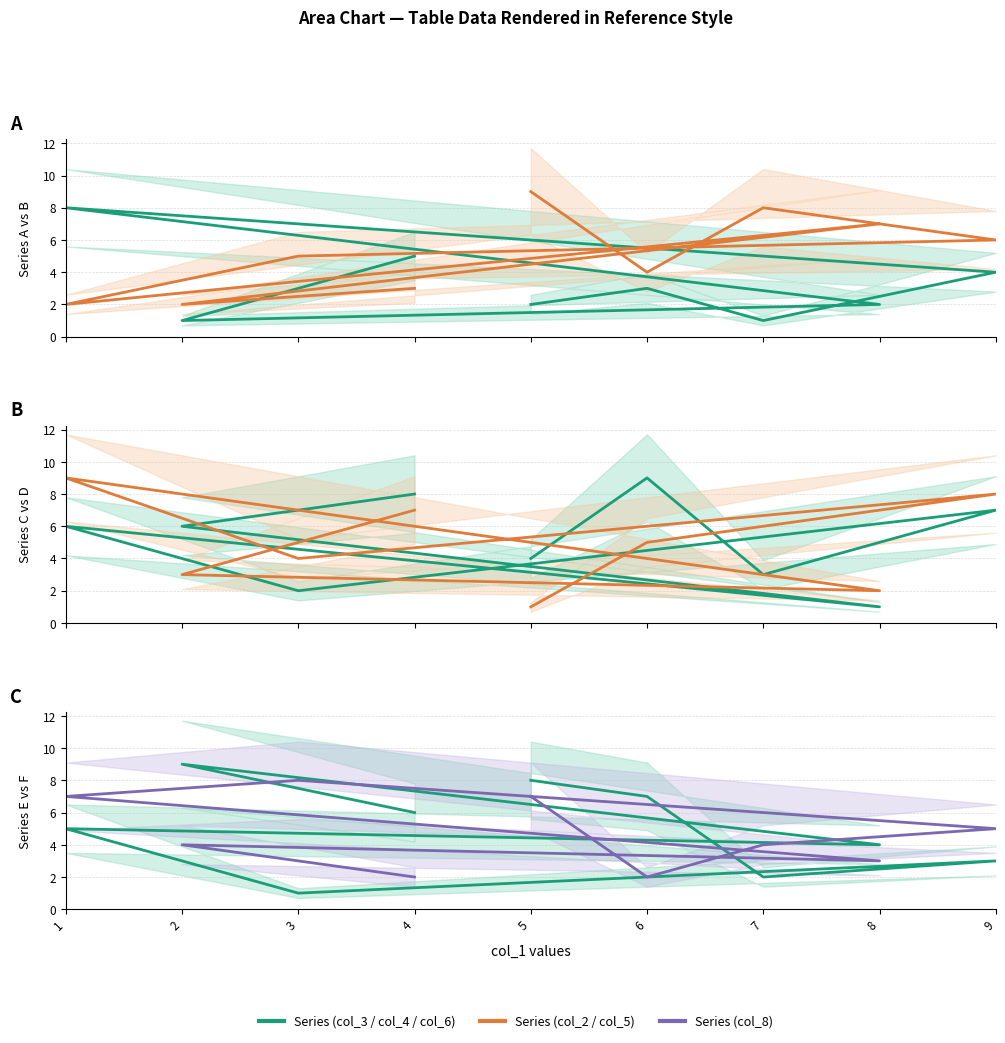

At which category does col_8 reach its first local valley?

8